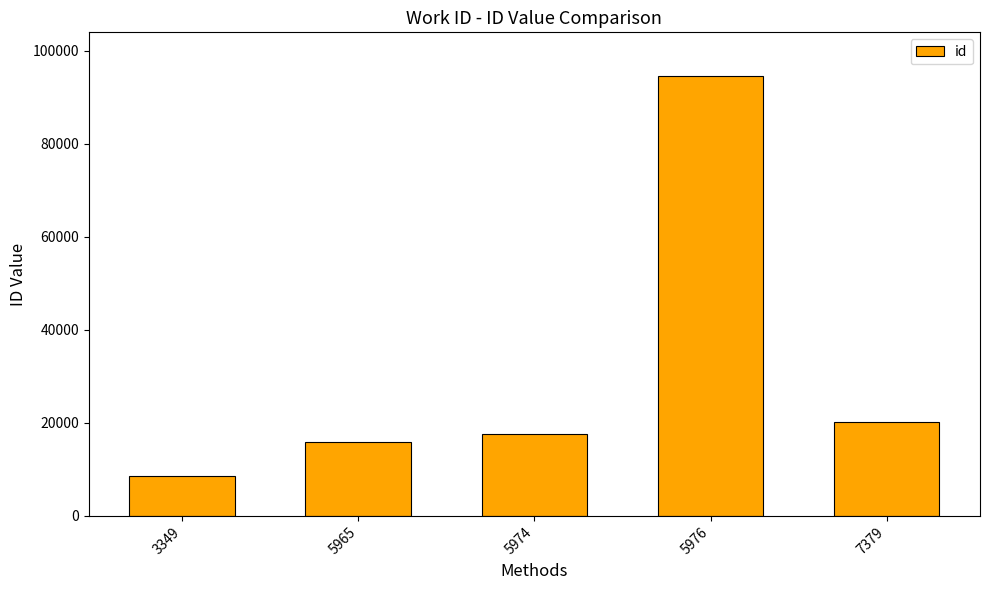

At which category does the chart reach its peak across all series?

5976